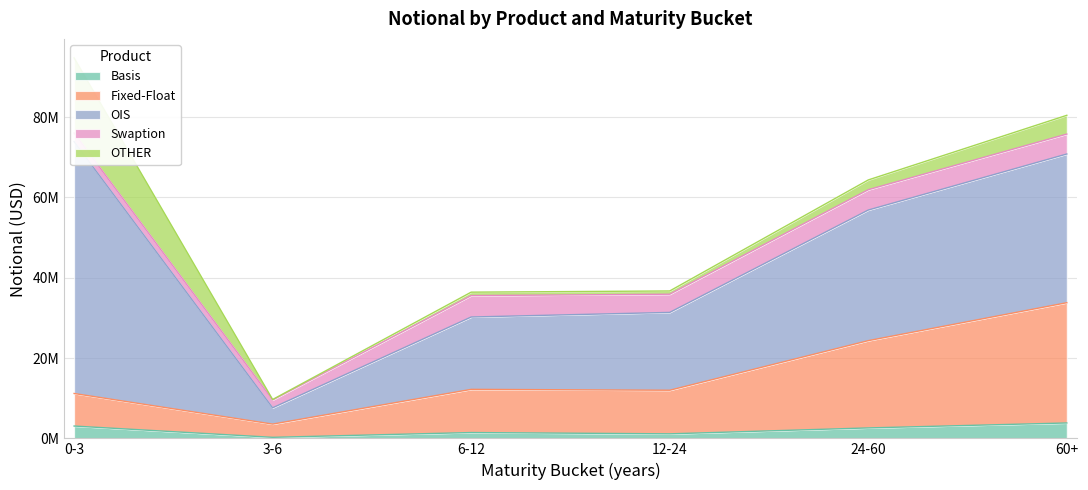

What is the difference between the highest and lowest values at 24-60?

30083604